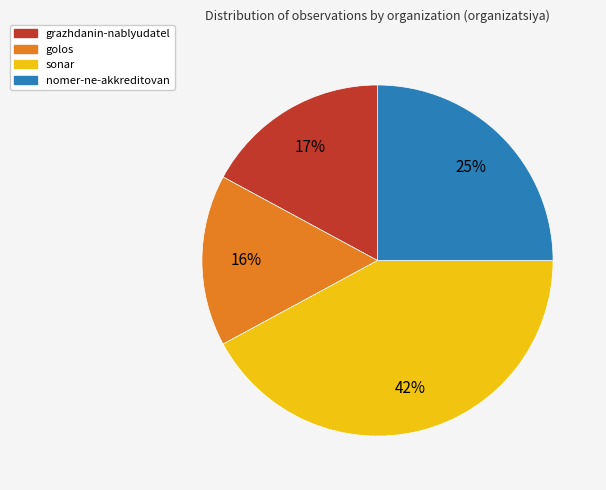

How many segments does this pie chart have?

4